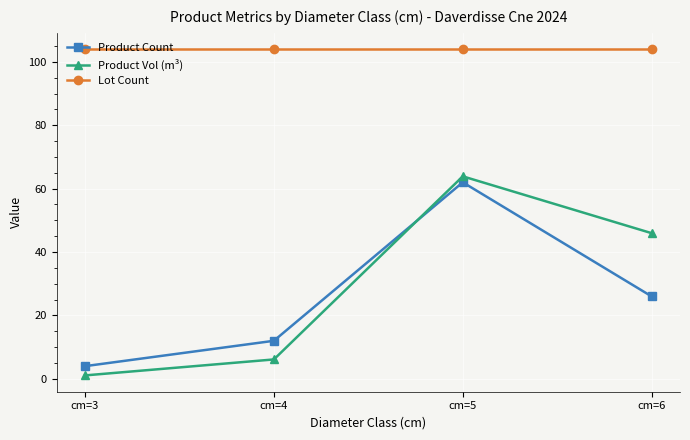

What is the sum of the Lot Count values at cm=6 and cm=3?

208.0